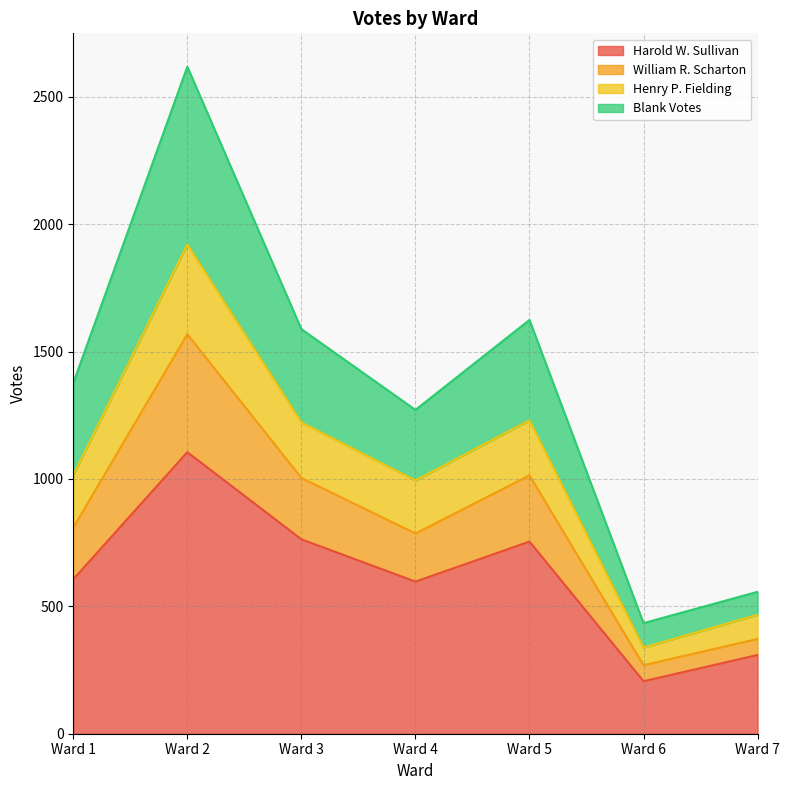

At how many categories does at least one series exceed 2444?

1